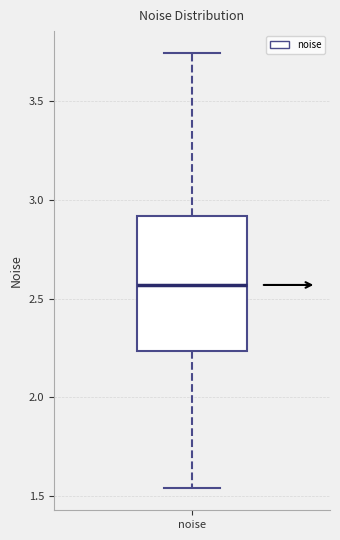

Transcribe this box plot: give where the median line is, the range the box spans, and where the two whiskers end, as read against the y-axis. The values are not printed on the chart, so give them approximately, as read against the axis.

median 2.55, box 2.25 to 2.90, whiskers 1.55 to 3.75